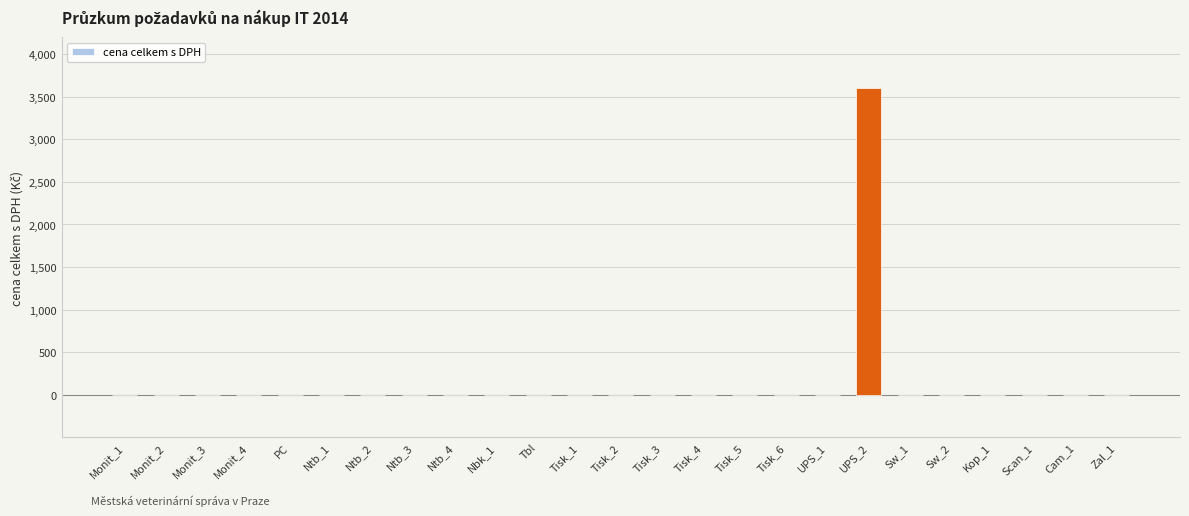

At which category does the chart reach its peak across all series?

UPS_2